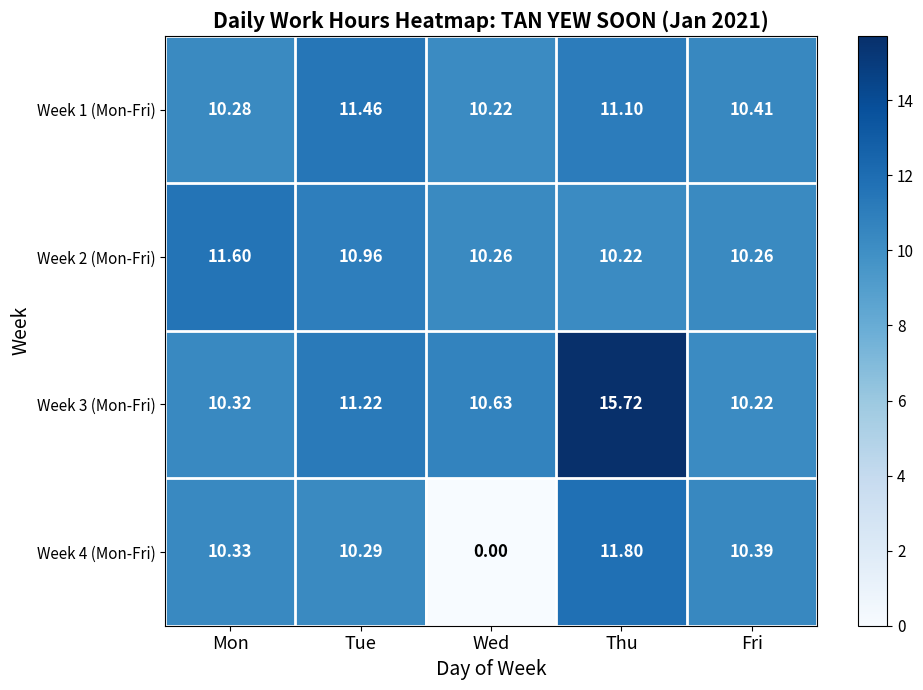

Where is Week 1 (Mon-Fri) nearest to the value 10?

Wed